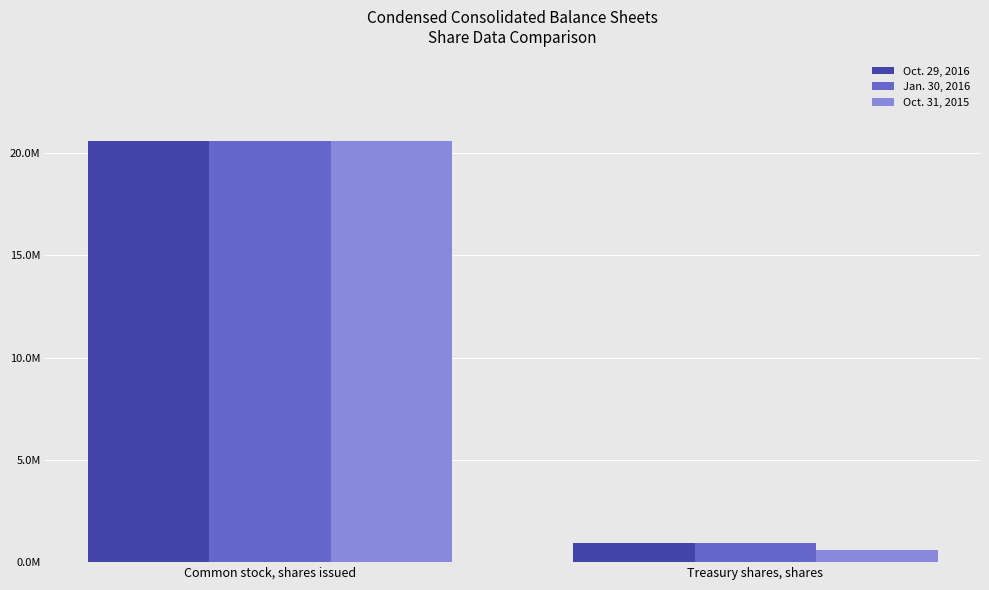

What position from the left is Treasury shares, shares?

2